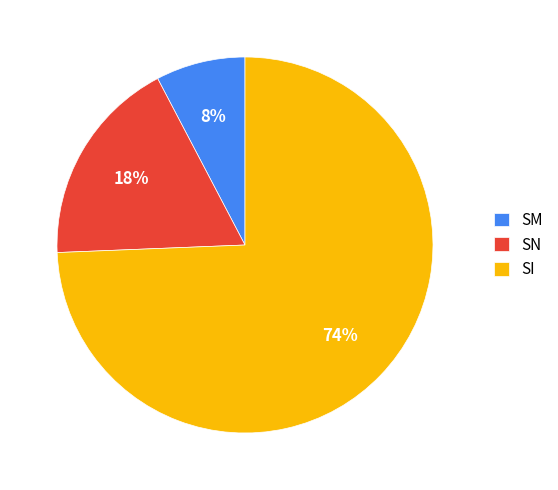

What percentage is the SM slice, to the nearest percent?

8%